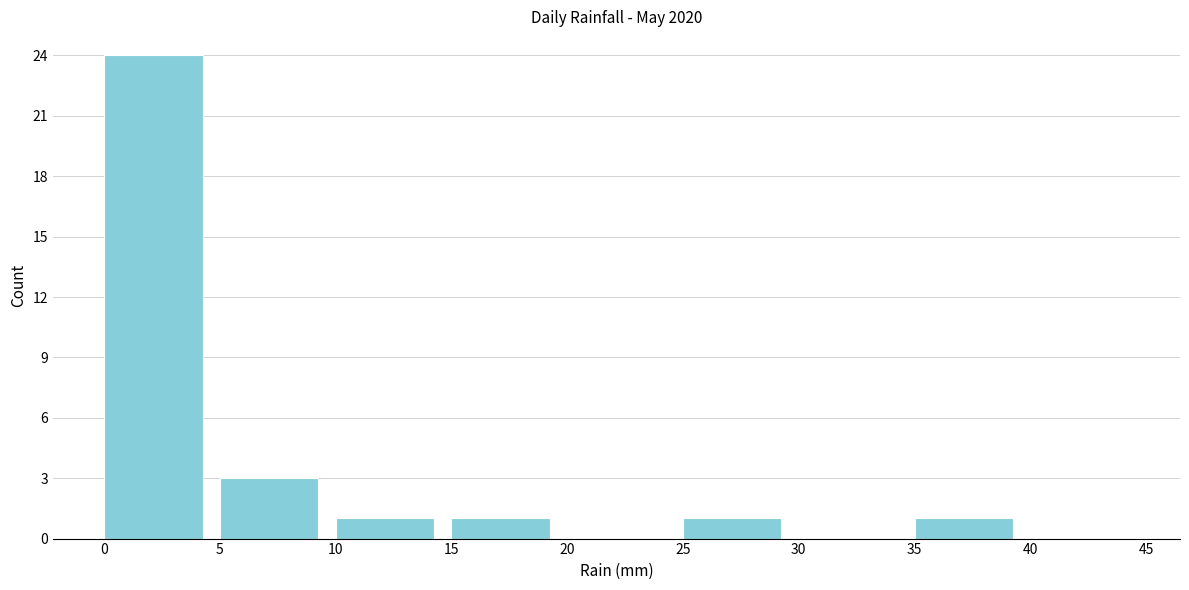

Which range on the x-axis has the tallest bar?

0 to 5